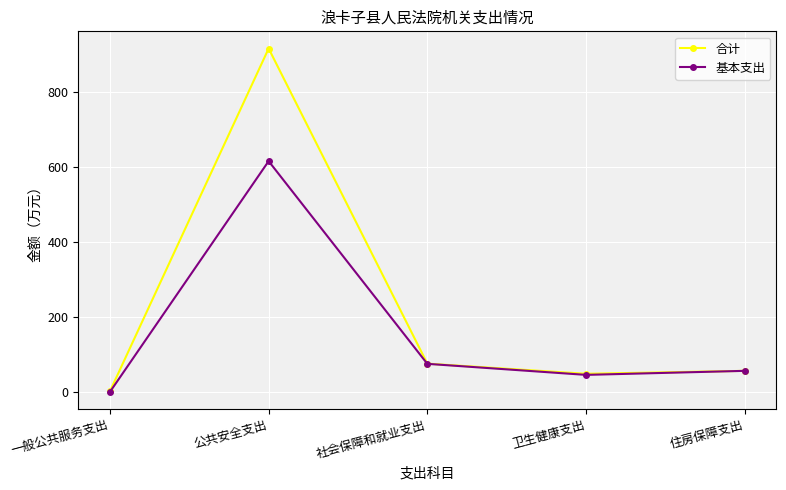

What is the sum of the 合计 values at 社会保障和就业支出 and 公共安全支出?

990.9